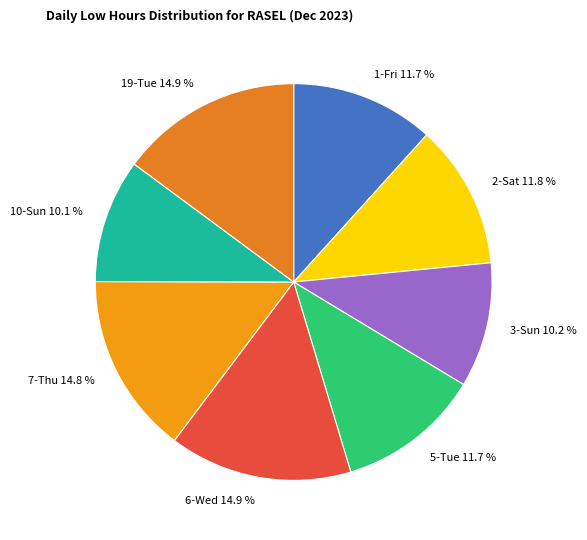

How many segments does this pie chart have?

8